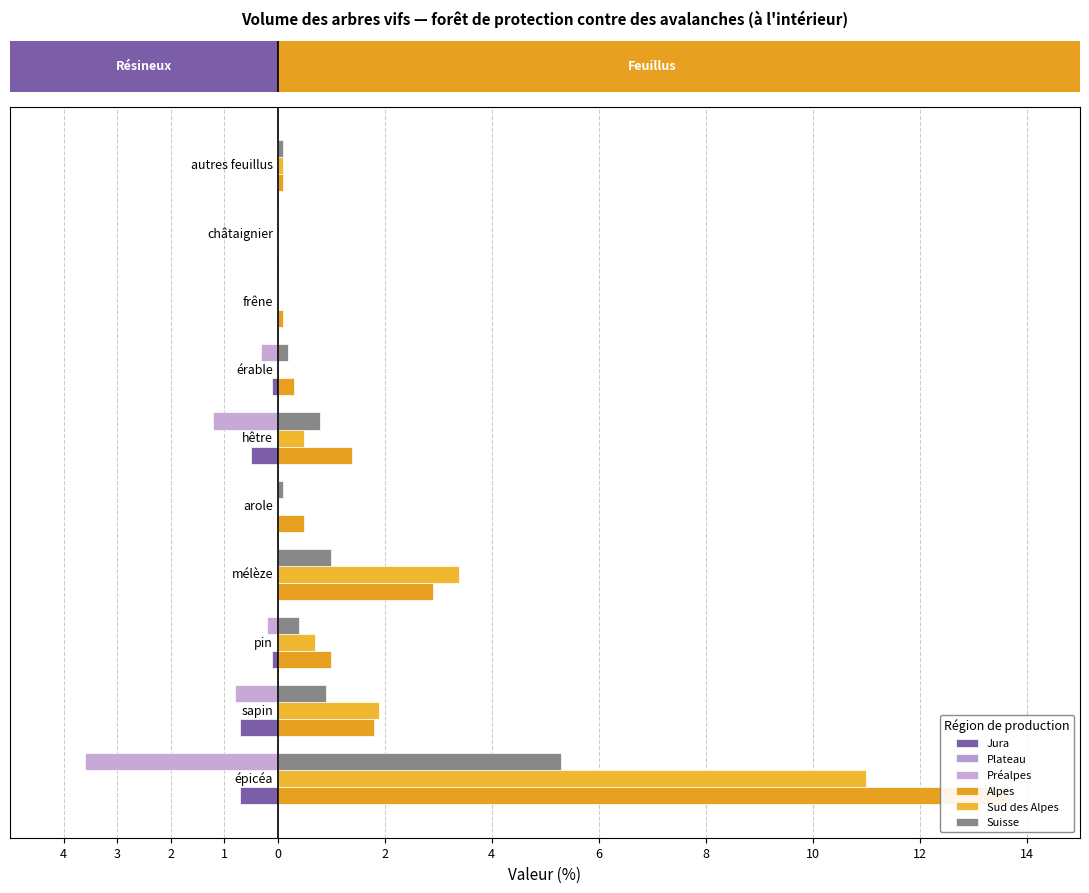

Which series has the largest total across all categories?

Alpes